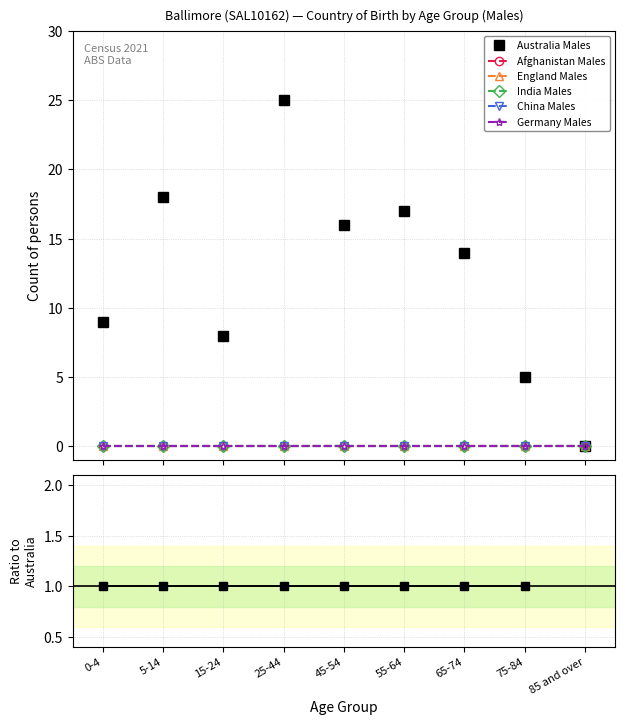

What is the label of the 6th point from the left?

55-64